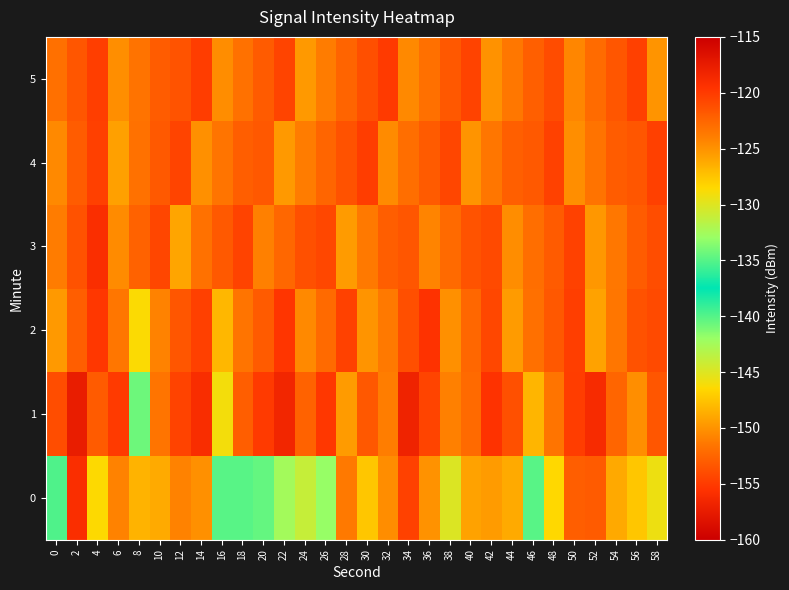

Rank the series at 28 from highest to lowest value.

2, 4, 5, 0, 1, 3